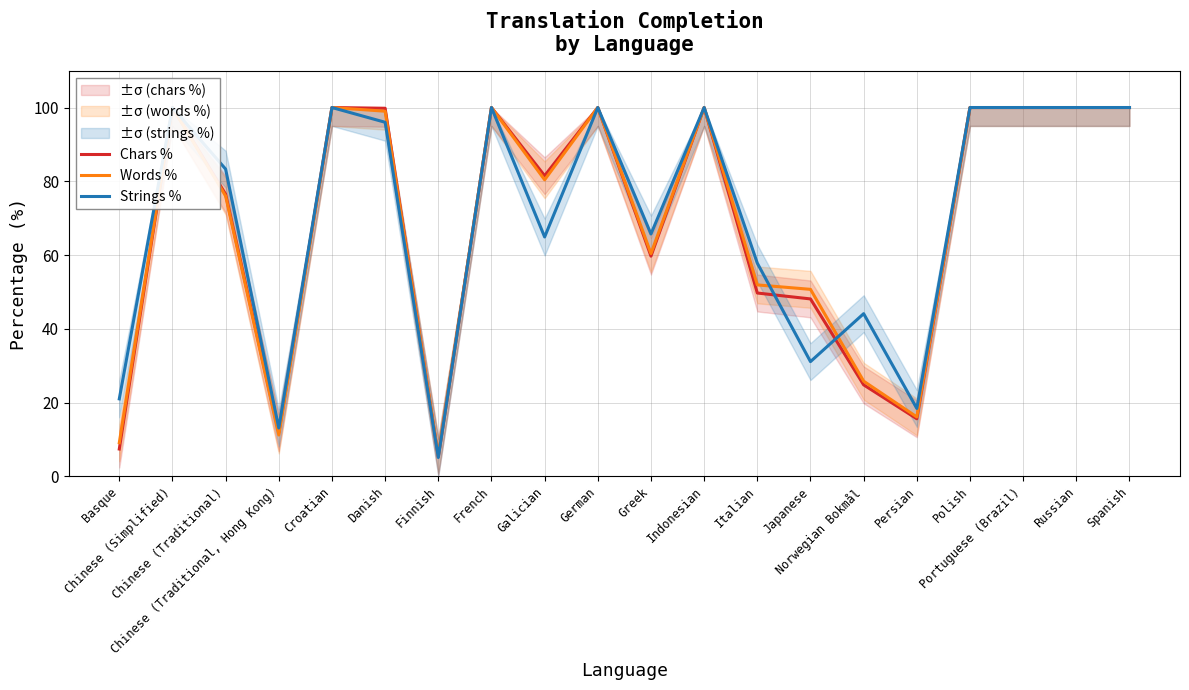

In Strings %, how many points are lower than both neighbors (excluding endpoints)?

6